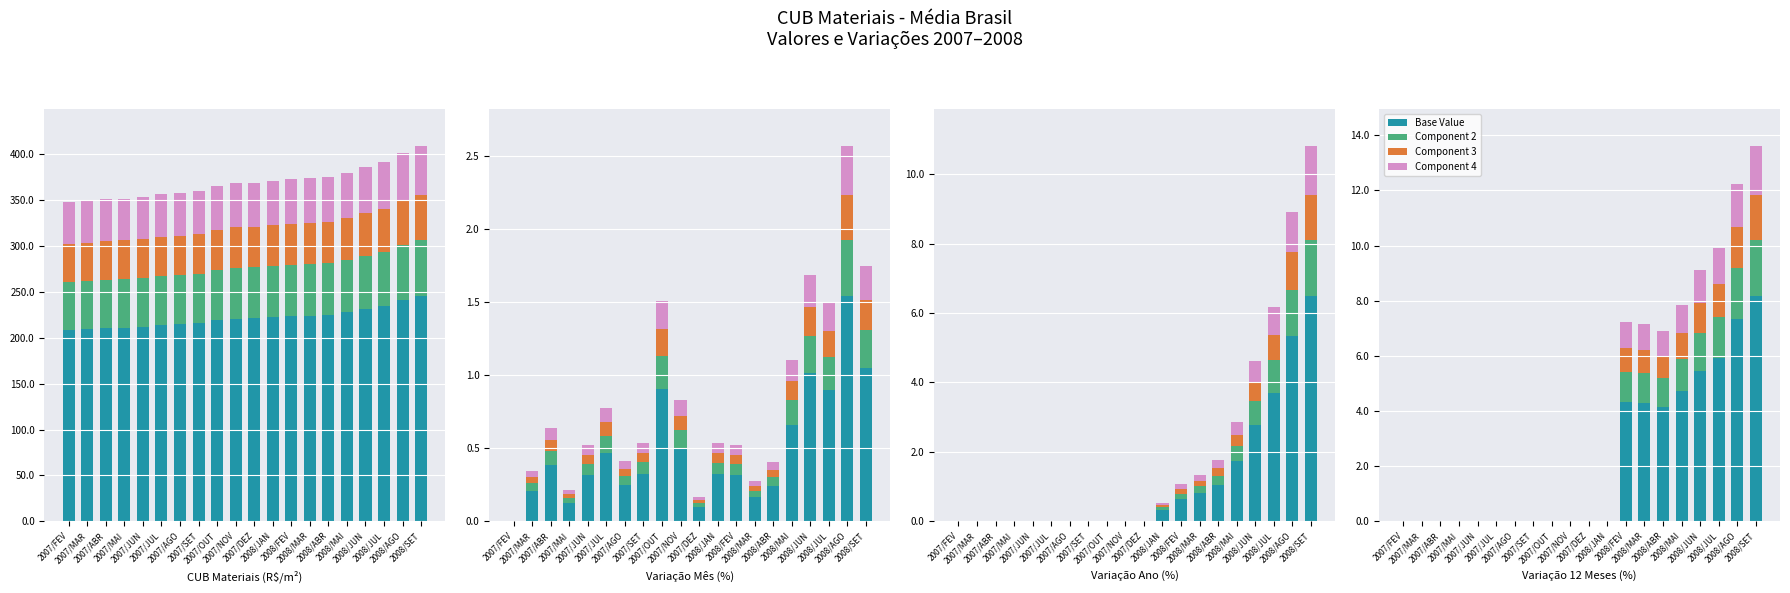

At which category is the sum across all series the highest?

2008/SET